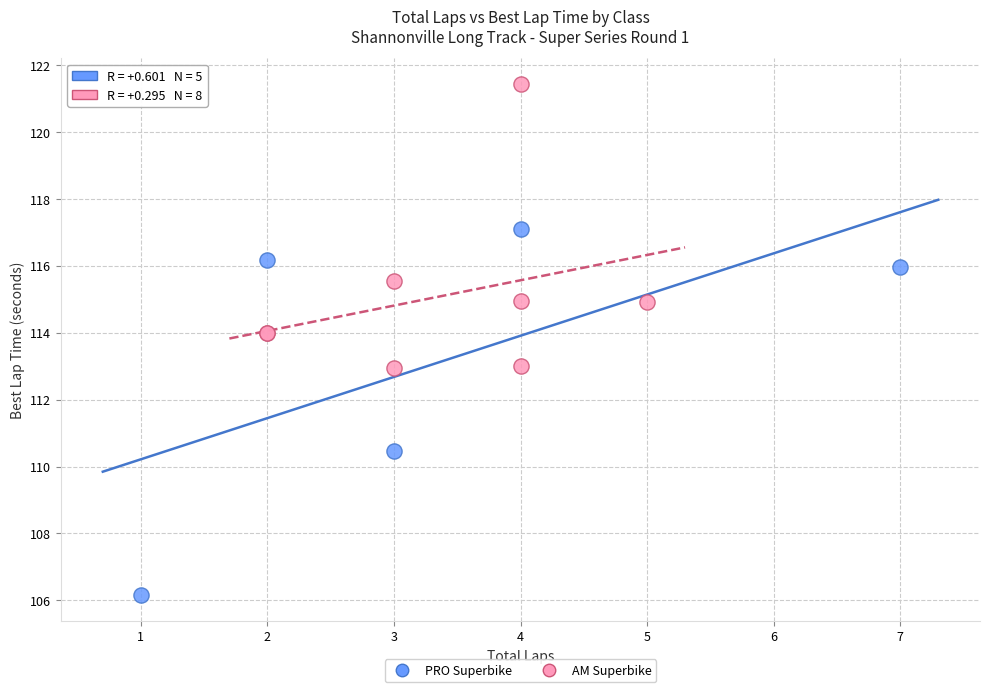

Which series reaches the minimum Y coordinate?

PRO Superbike